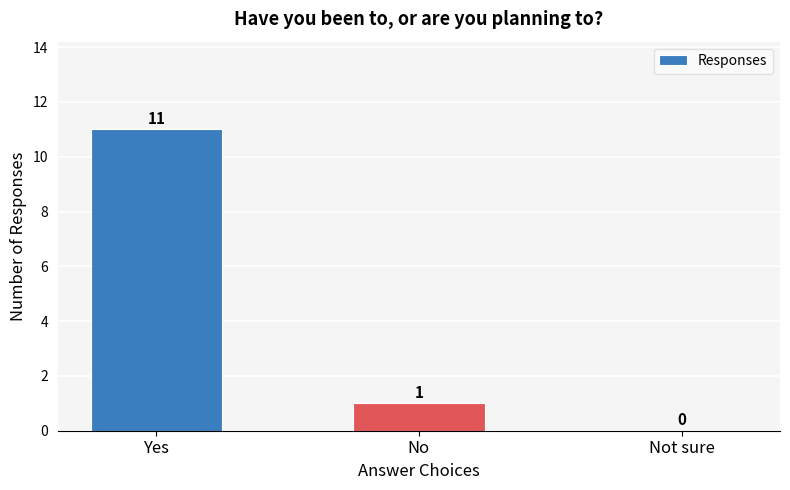

How many series are shown in this chart?

1